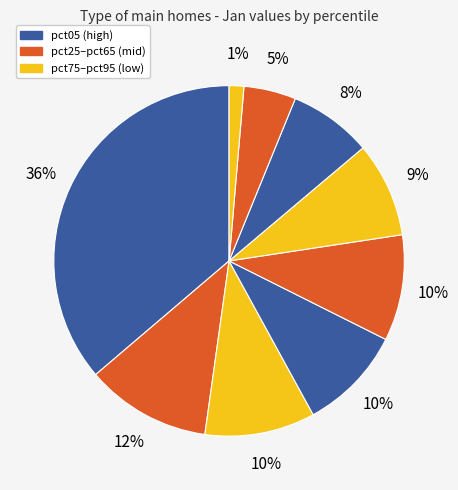

What is the largest slice in the pie chart?

pct05